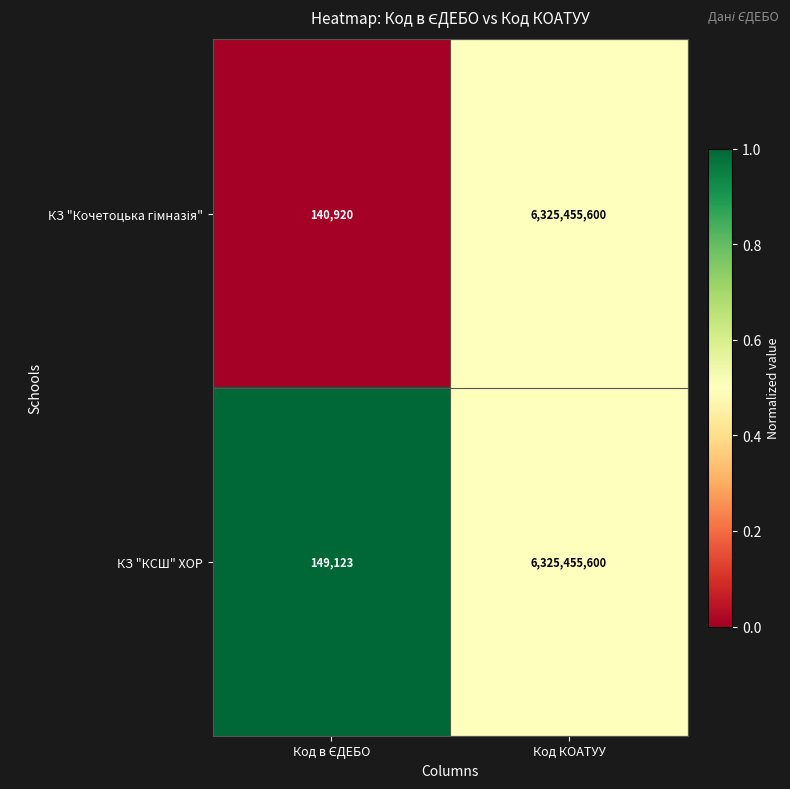

What is the greatest value displayed?

6325455600